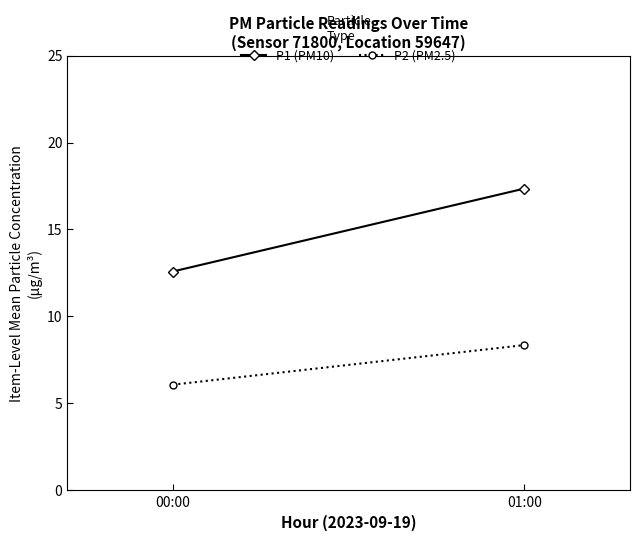

Reading left to right, what are all the values shown in this chart?

P1 (PM10): 12.6	17.4
P2 (PM2.5): 6.1	8.4